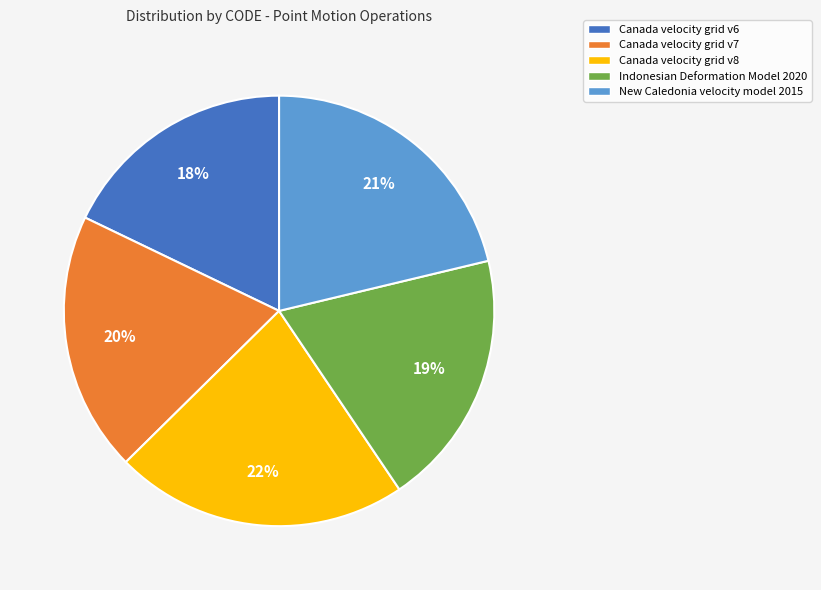

What is the smallest slice in the pie chart?

Canada velocity grid v6